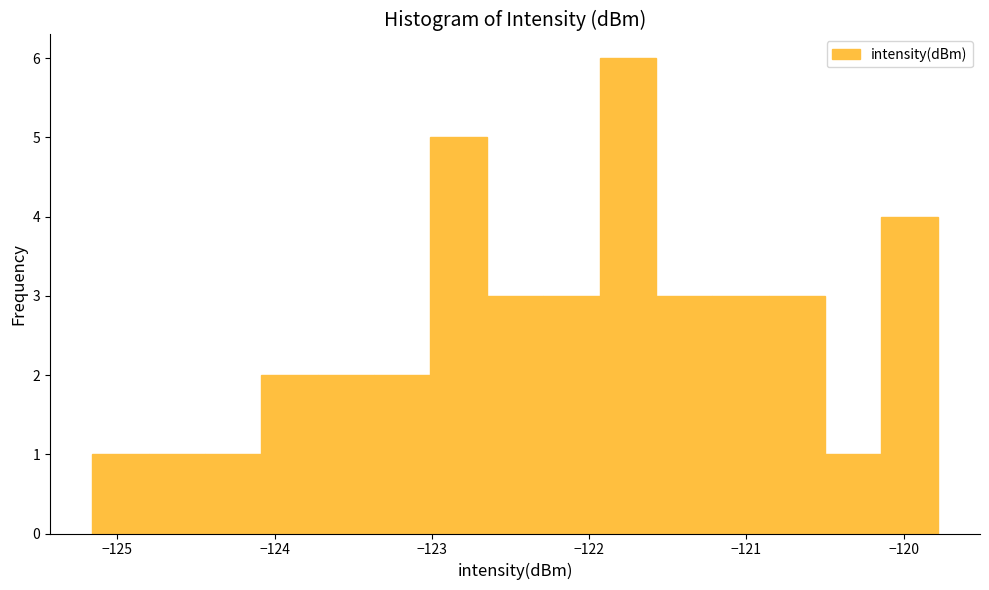

Around what value on the x-axis is the tallest bar? Give the approximate position of its centre, as read against the axis.

-121.8